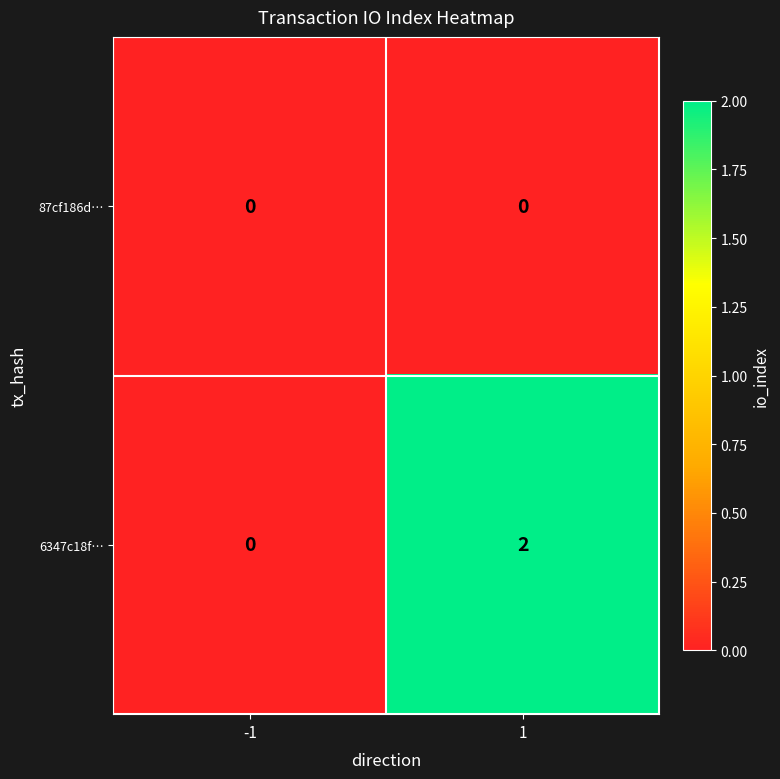

Rank the series by their average value, from highest to lowest.

6347c18f…, 87cf186d…